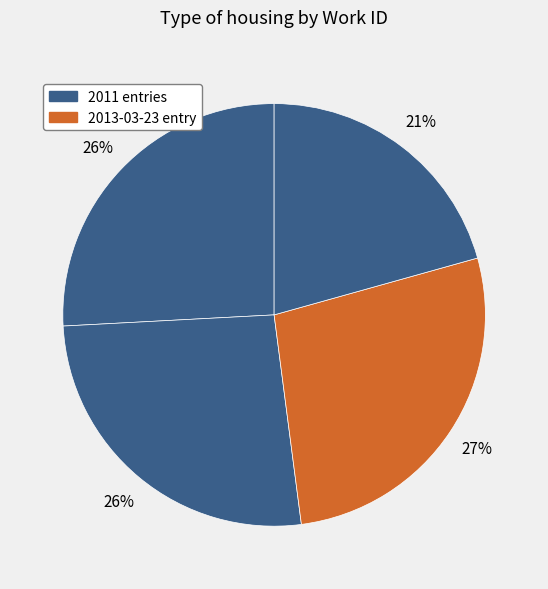

Count the number of slices in the pie.

4